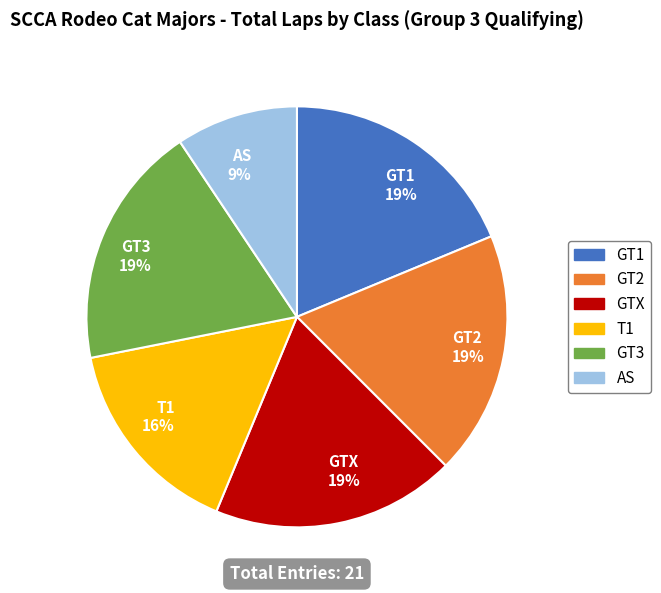

What is the ratio of the value at GTX 19% to the value at GT2 19%?

1.0